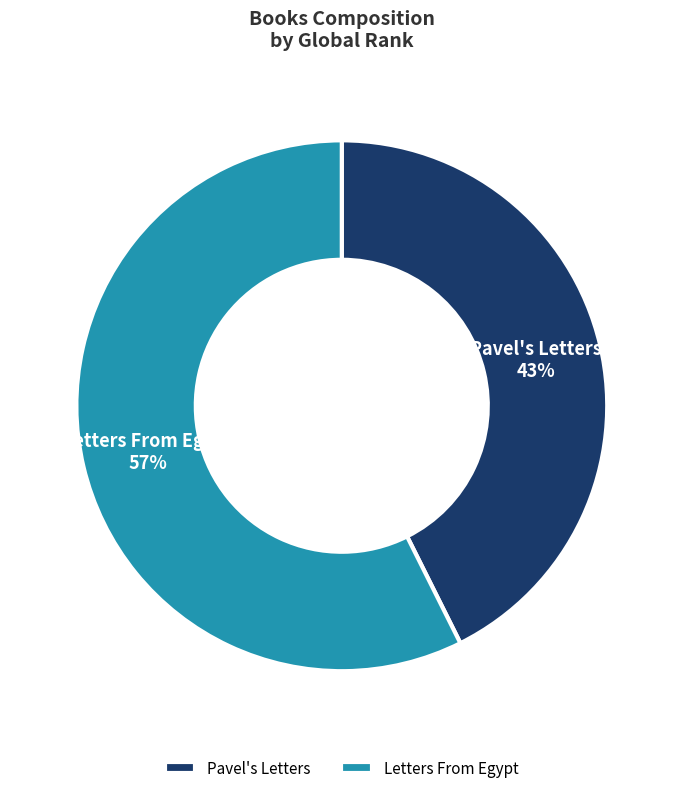

To the nearest percent, what is the average slice percentage?

50%